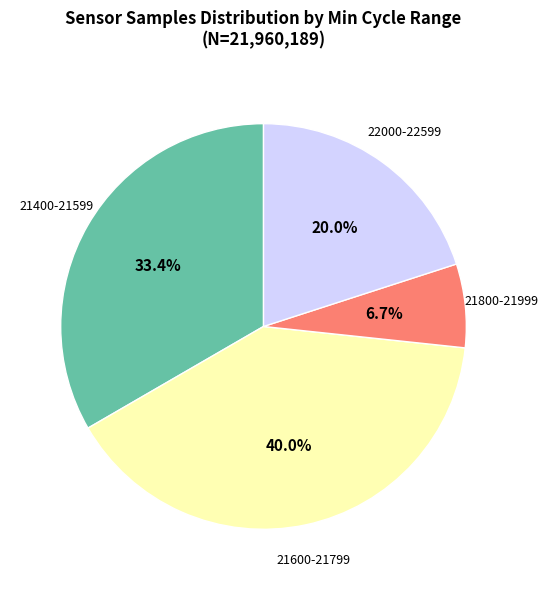

Is there a majority slice in this chart?

No